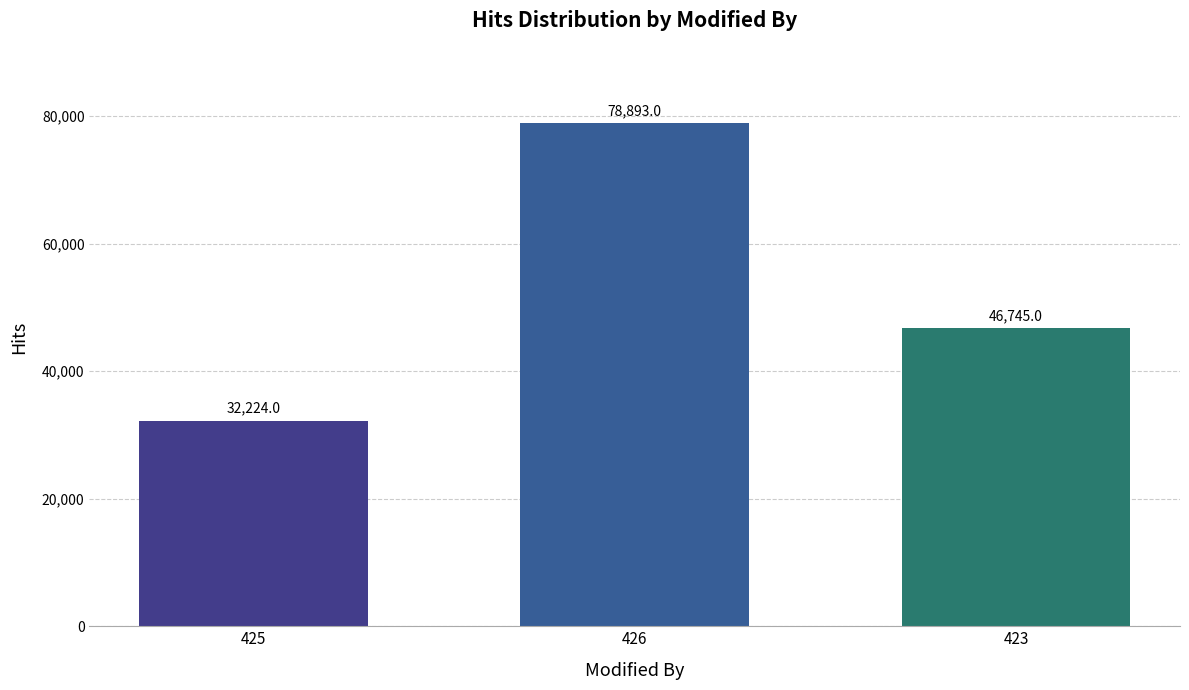

Reading right to left, extract all data points from this chart.

423=46745	426=78893	425=32224